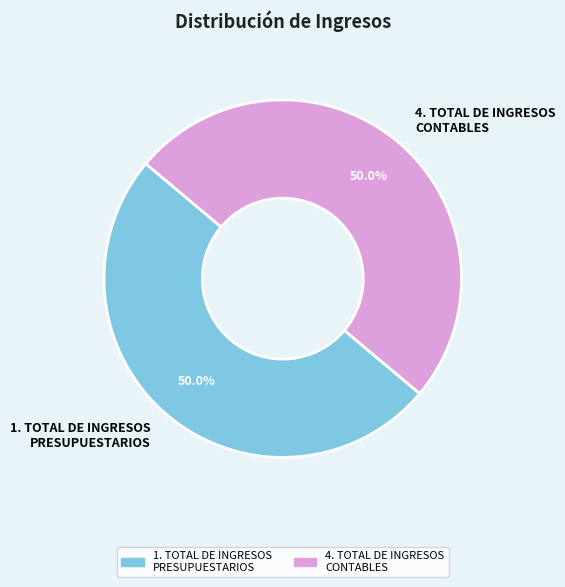

What portion of the pie excludes 4. TOTAL DE INGRESOS CONTABLES?

50.0%